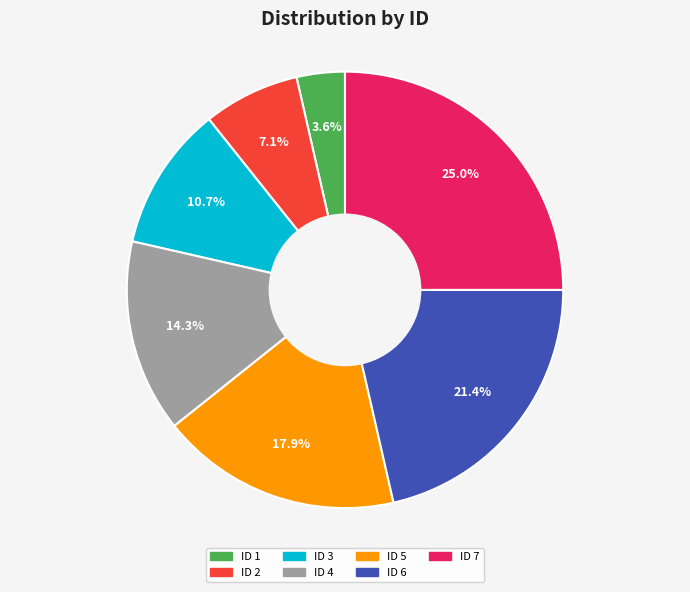

Which slice is the smallest?

ID 1